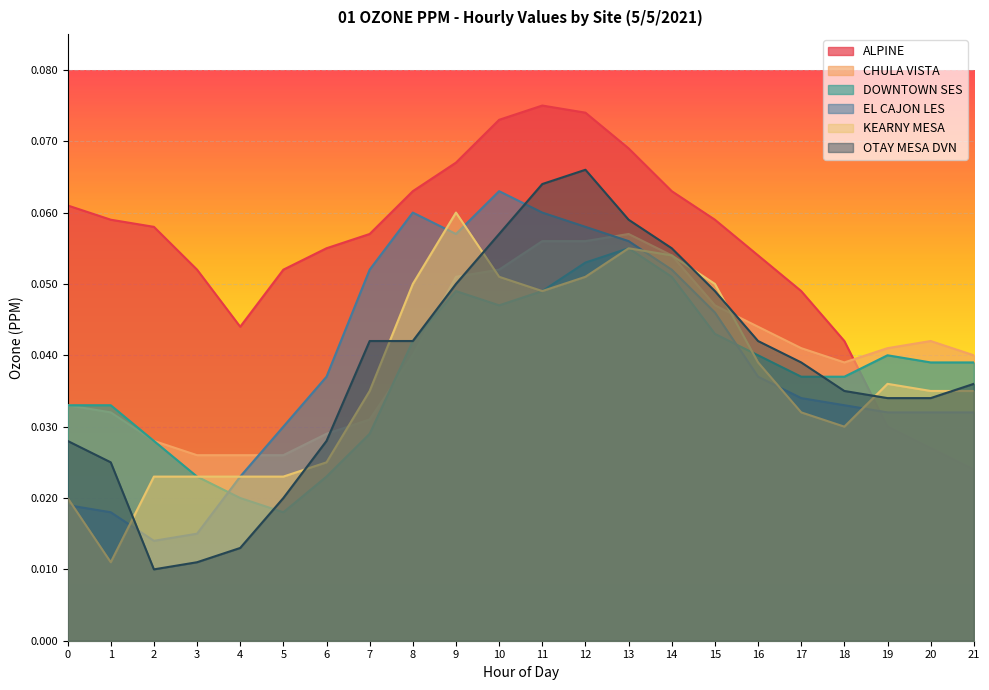

At how many categories does at least one series exceed 0?

22